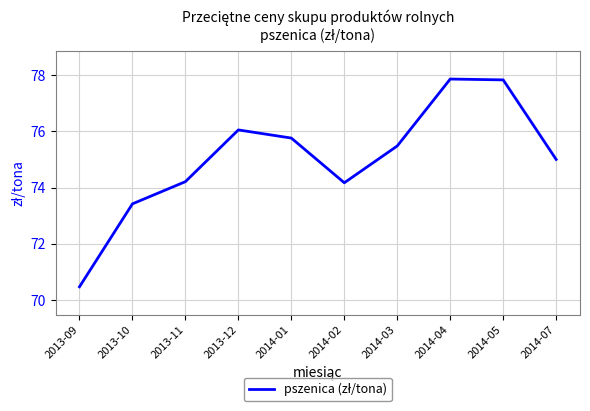

Which category has the lowest value across all series?

2013-09